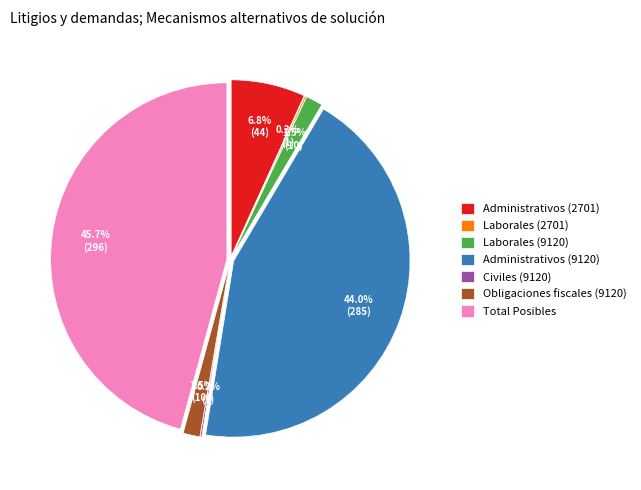

What portion of the pie excludes Obligaciones fiscales (9120)?

98.5%